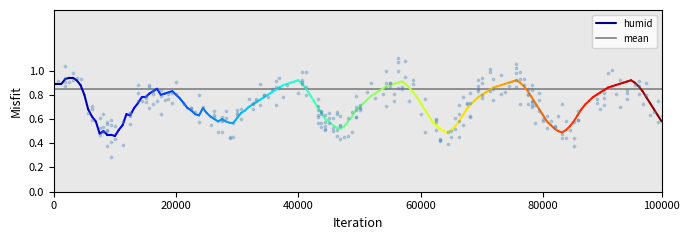

What Y value in the scatter plot is closest to 0?

0.3